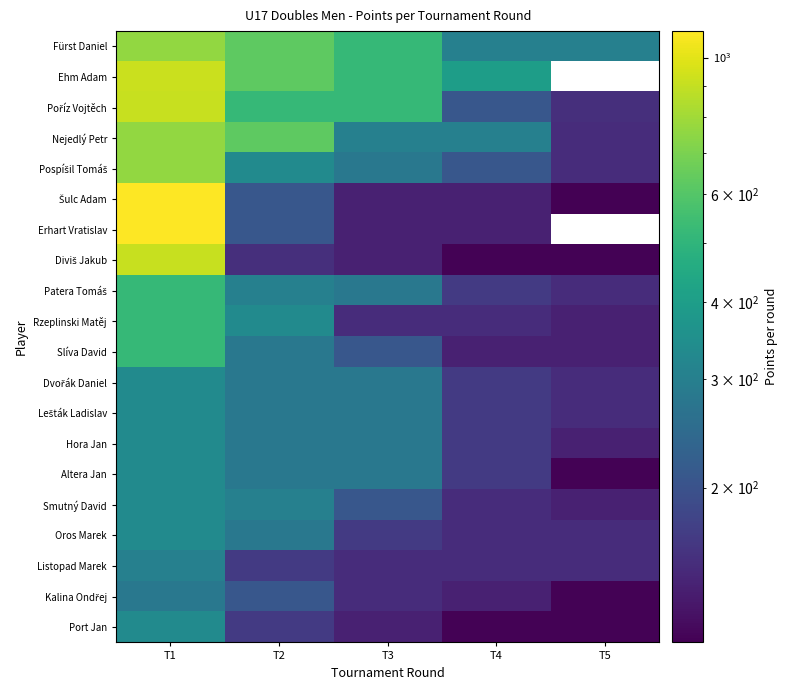

Which category has the lowest value across all series?

T5